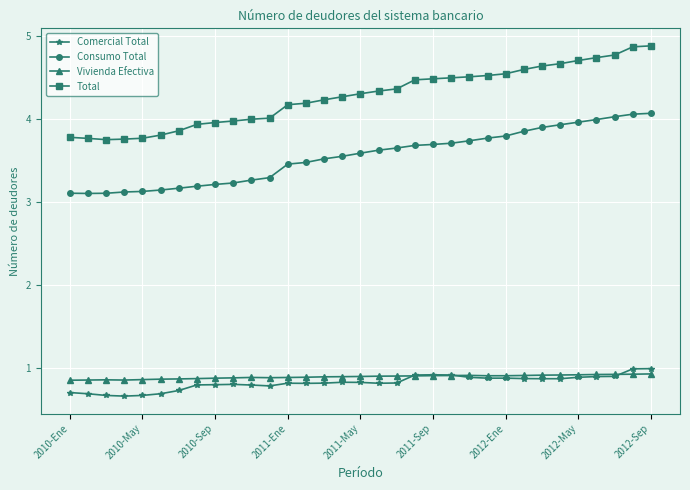

What is the minimum value for Vivienda Efectiva?

0.9